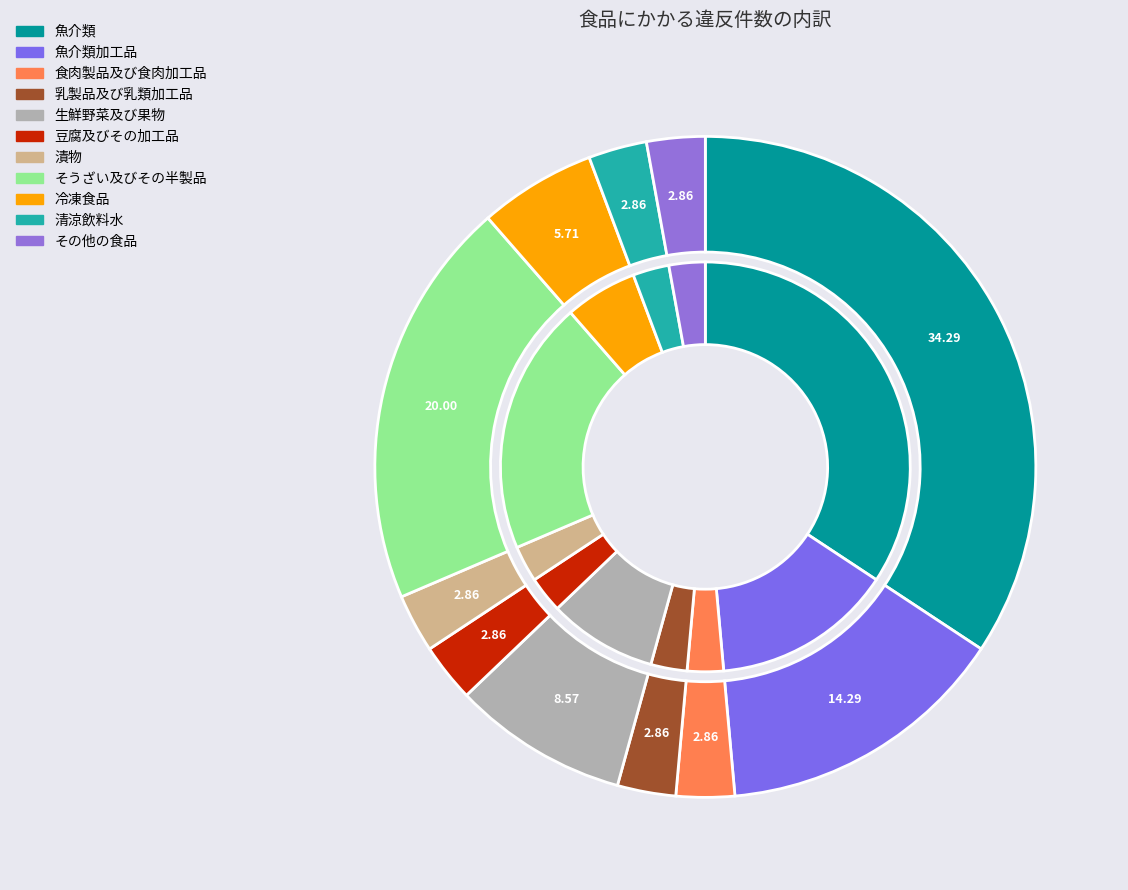

Rank the categories by value from lowest to highest.

食肉製品及び食肉加工品, 乳製品及び乳類加工品, 豆腐及びその加工品, 漬物, 清涼飲料水, その他の食品, 冷凍食品, 生鮮野菜及び果物, 魚介類加工品, そうざい及びその半製品, 魚介類